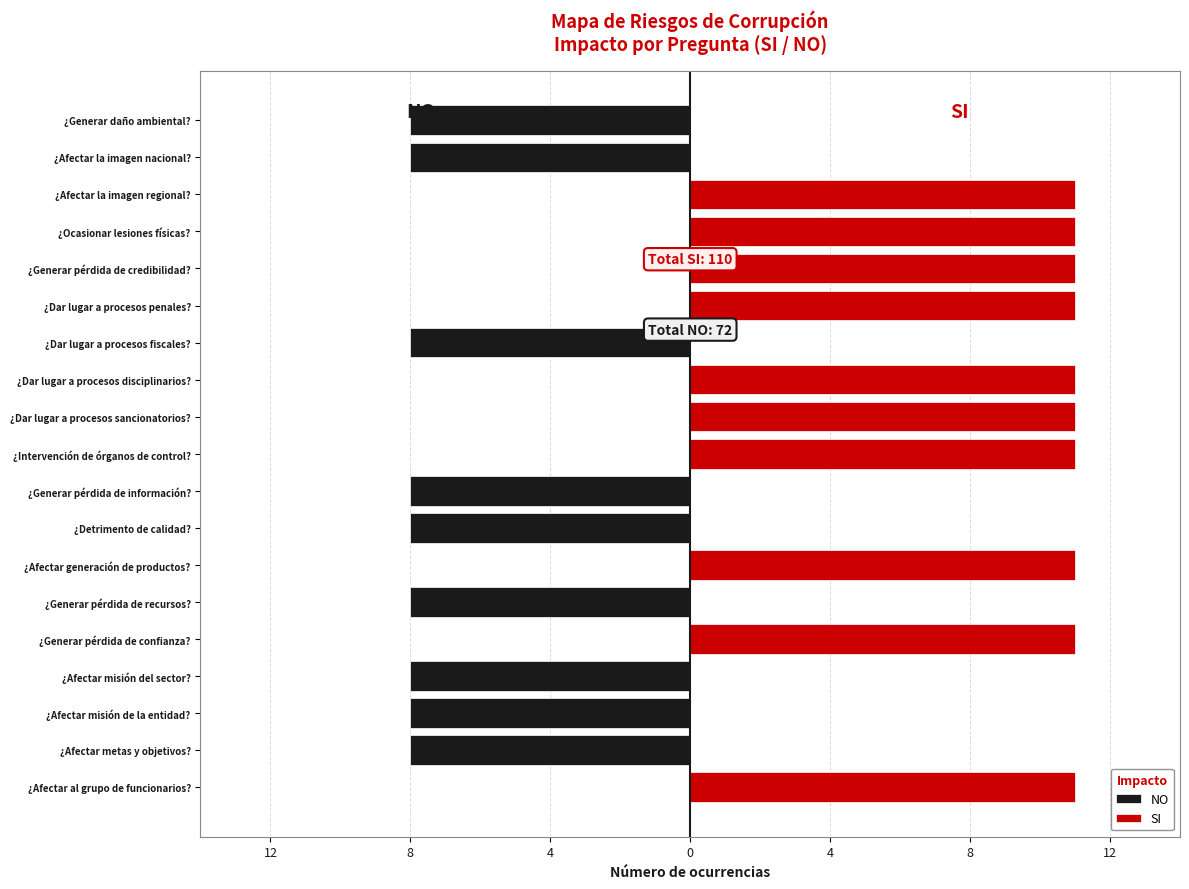

List the series in order of their peak value, highest first.

SI, NO